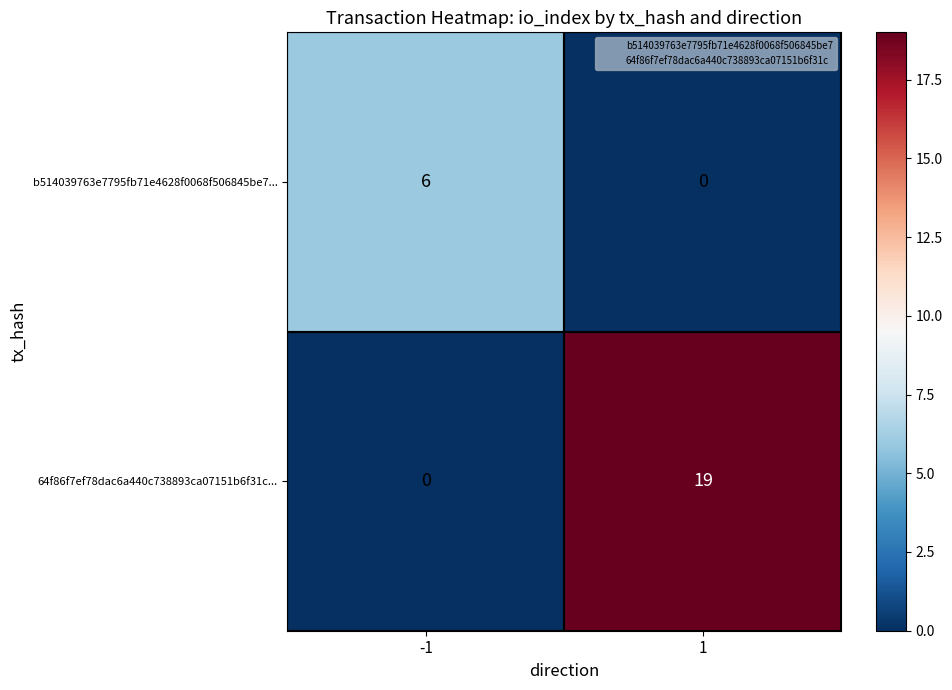

True or false: 64f86f7ef78dac6a440c738893ca07151b6f31c... has a value of 26 at 1.

False